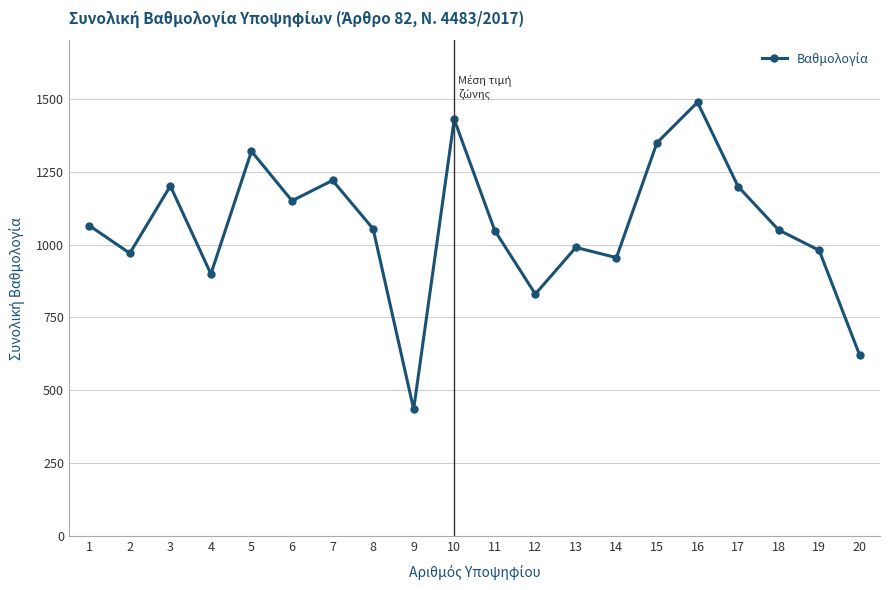

The chart shows a value of 1083.9 at 20. True or false?

False